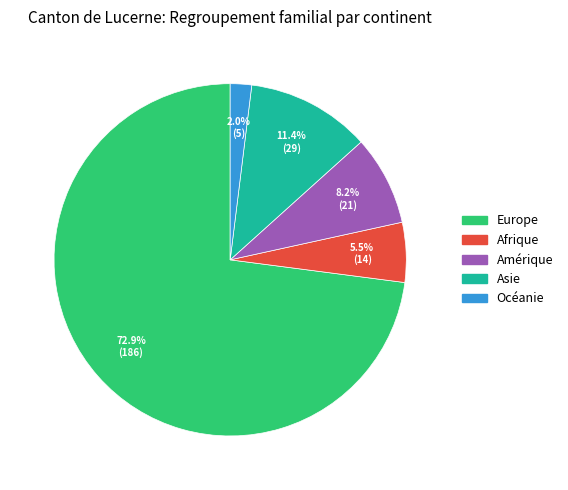

Does any single category account for the majority?

Yes